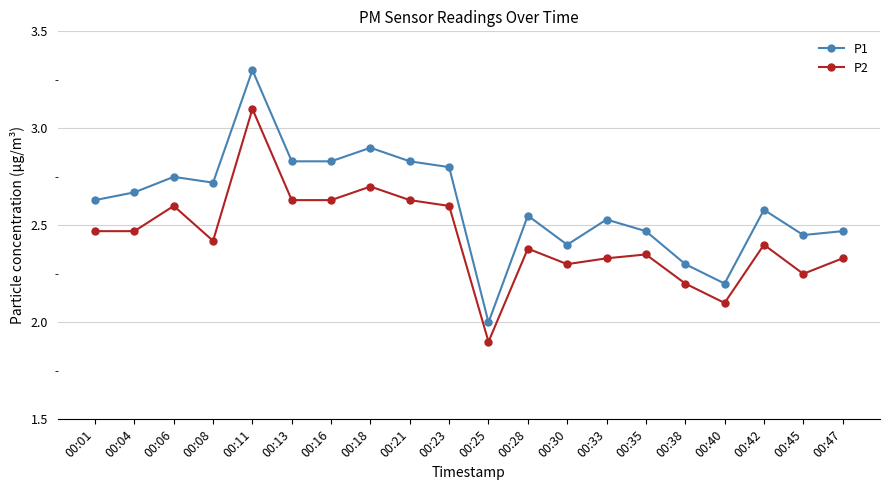

Does the chart have visible grid lines?

Yes